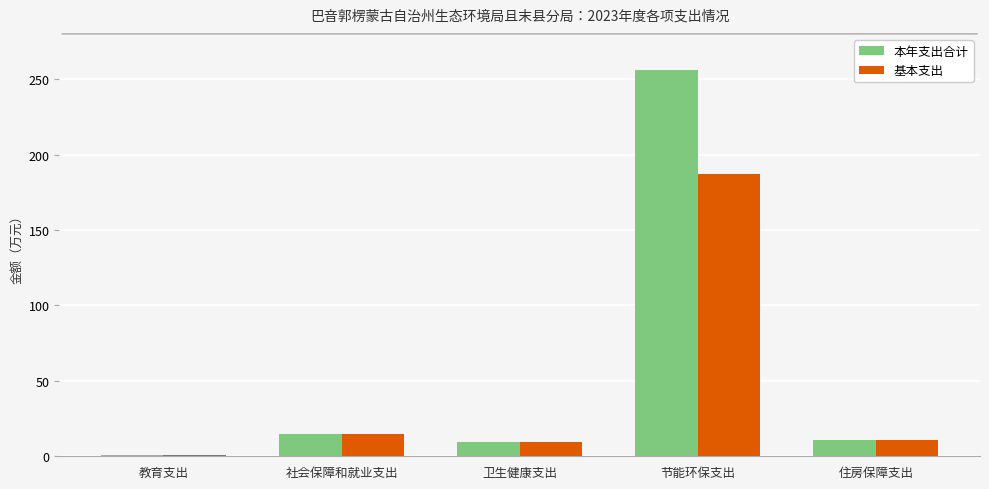

How many series are shown in this chart?

2